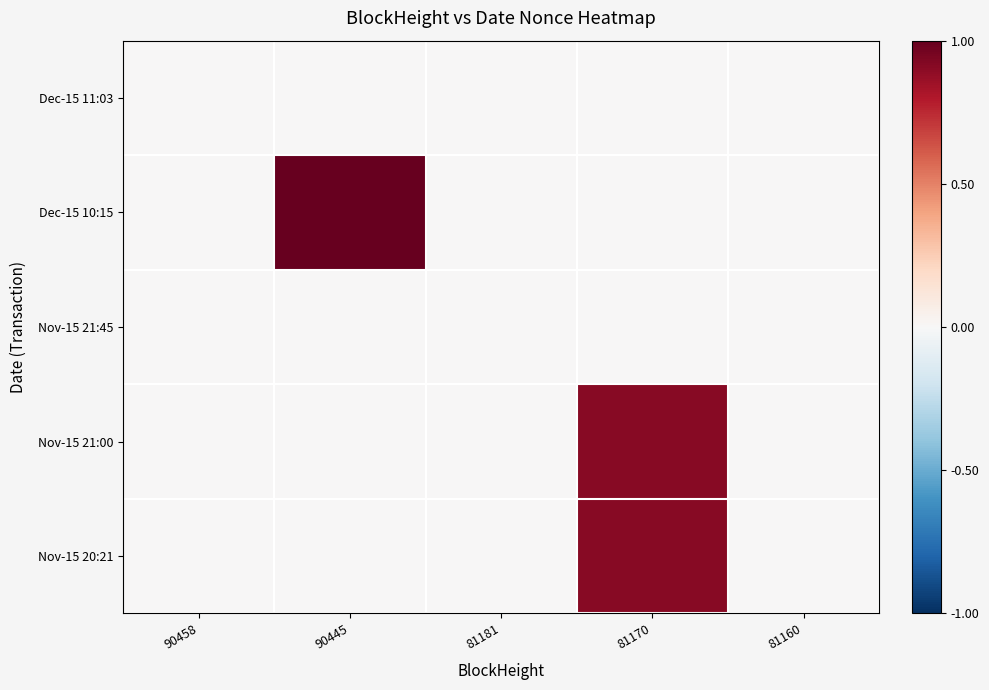

Count the number of categories in the chart.

5